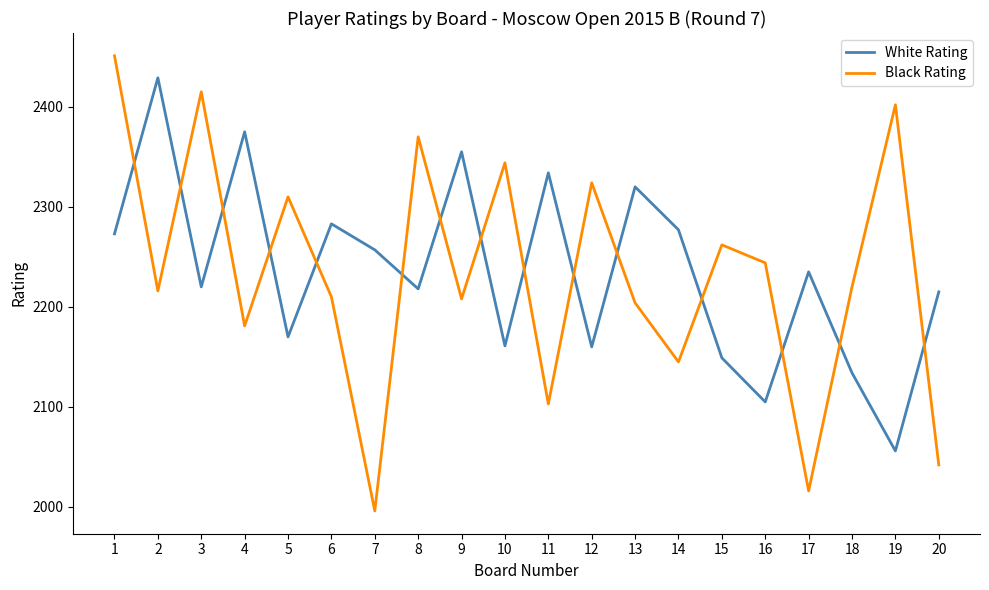

What is the greatest value displayed?

2451